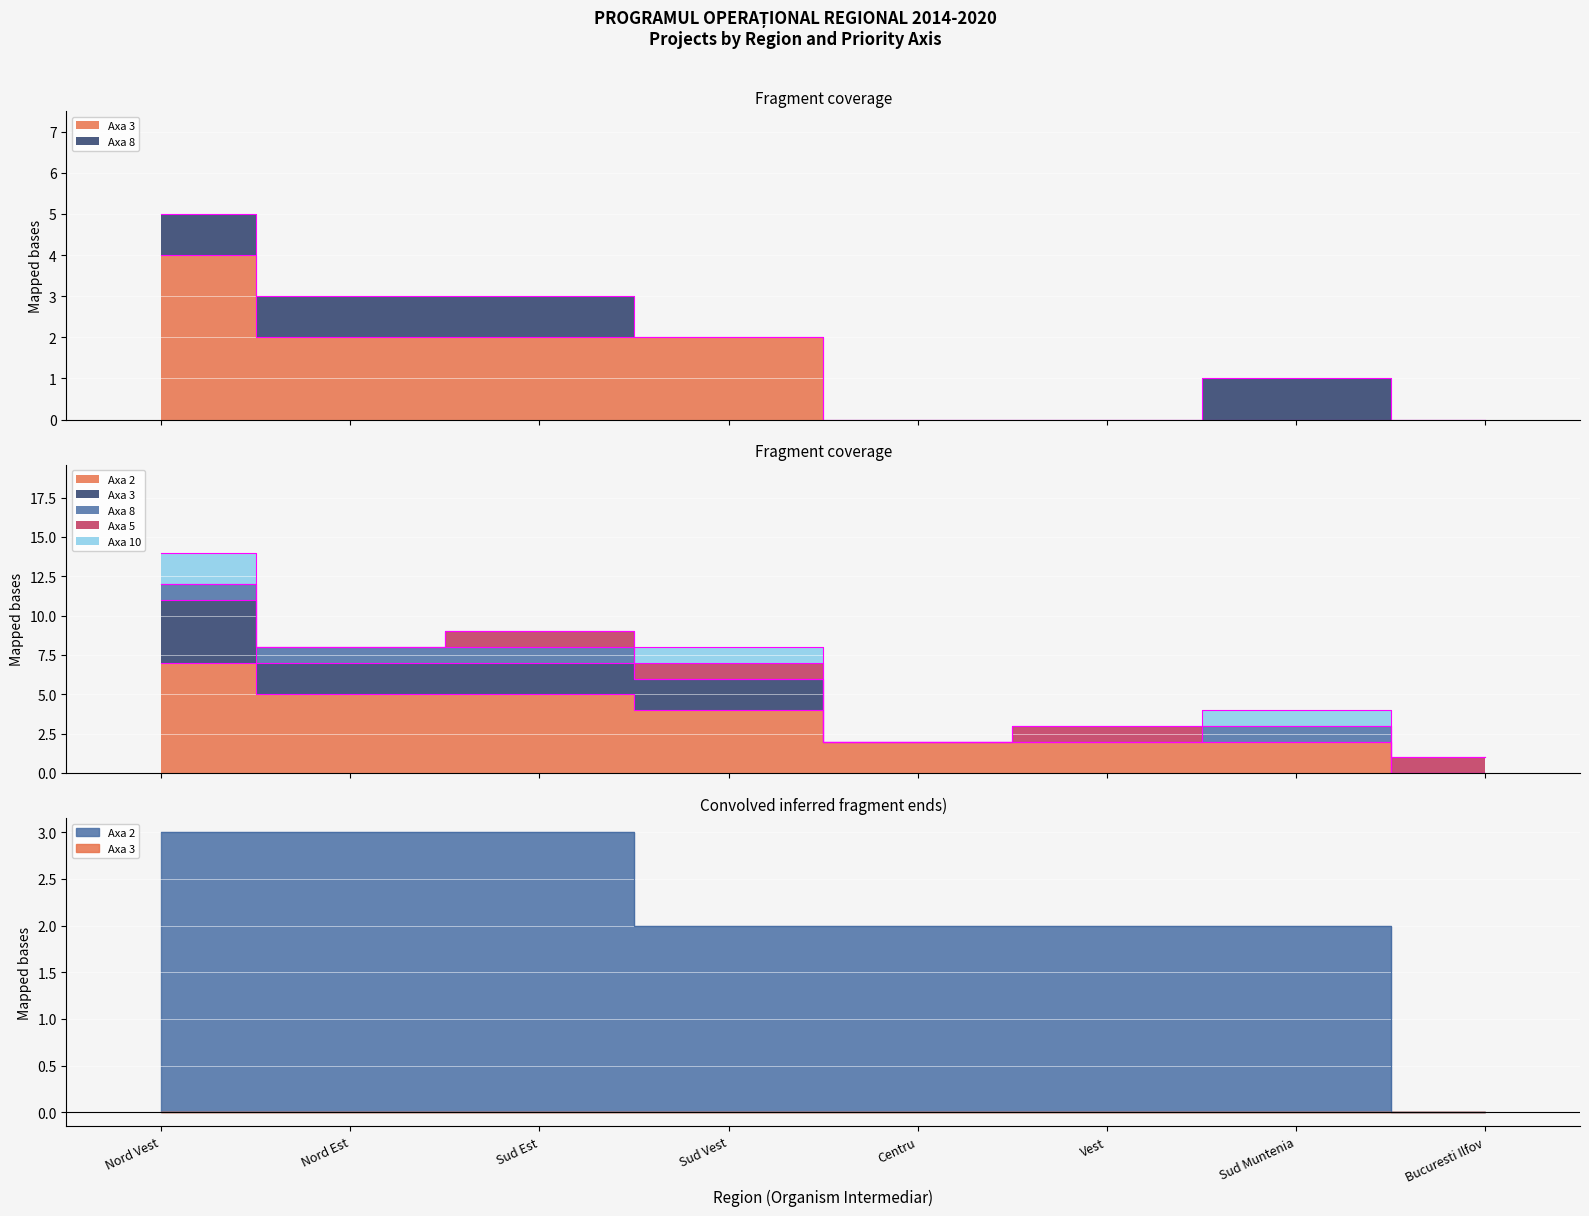

What is the label of the 7th point from the right?

Nord Est